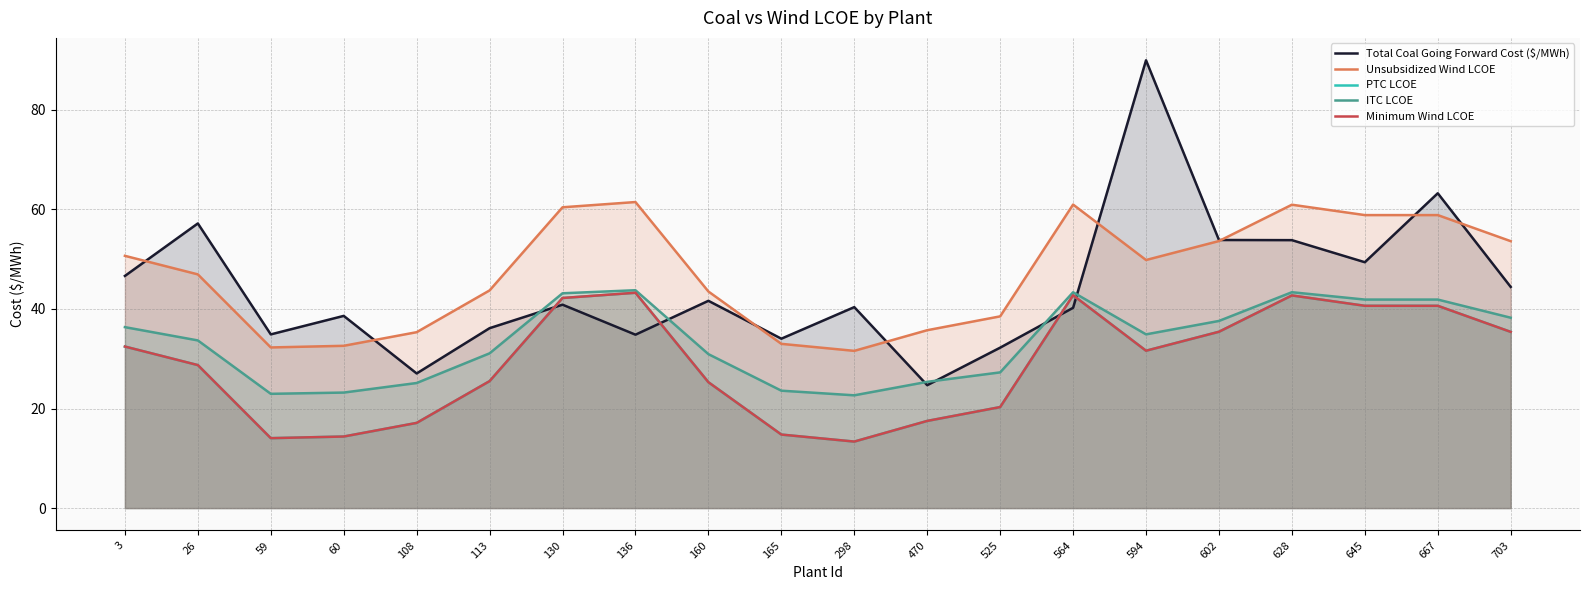

Reading left to right, transcribe all the data shown in this chart.

Total Coal Going Forward Cost ($/MWh): 3=46.6	26=57.2	59=34.9	60=38.6	108=27.0	113=36.1	130=40.9	136=34.8	160=41.6	165=34.0	298=40.4	470=24.7	525=32.2	564=40.2	594=89.9	602=53.8	628=53.8	645=49.4	667=63.2	703=44.4
Unsubsidized Wind LCOE: 3=50.7	26=46.9	59=32.3	60=32.6	108=35.3	113=43.7	130=60.4	136=61.5	160=43.5	165=33.0	298=31.6	470=35.7	525=38.5	564=61.0	594=49.8	602=53.6	628=60.9	645=58.8	667=58.8	703=53.6
PTC LCOE: 3=32.4	26=28.7	59=14.0	60=14.4	108=17.1	113=25.5	130=42.2	136=43.3	160=25.3	165=14.8	298=13.4	470=17.5	525=20.3	564=42.7	594=31.6	602=35.4	628=42.7	645=40.6	667=40.6	703=35.4
ITC LCOE: 3=36.3	26=33.7	59=23.0	60=23.2	108=25.1	113=31.1	130=43.1	136=43.8	160=30.9	165=23.6	298=22.7	470=25.4	525=27.3	564=43.4	594=34.9	602=37.6	628=43.4	645=41.9	667=41.9	703=38.2
Minimum Wind LCOE: 3=32.4	26=28.7	59=14.0	60=14.4	108=17.1	113=25.5	130=42.2	136=43.3	160=25.3	165=14.8	298=13.4	470=17.5	525=20.3	564=42.7	594=31.6	602=35.4	628=42.7	645=40.6	667=40.6	703=35.4